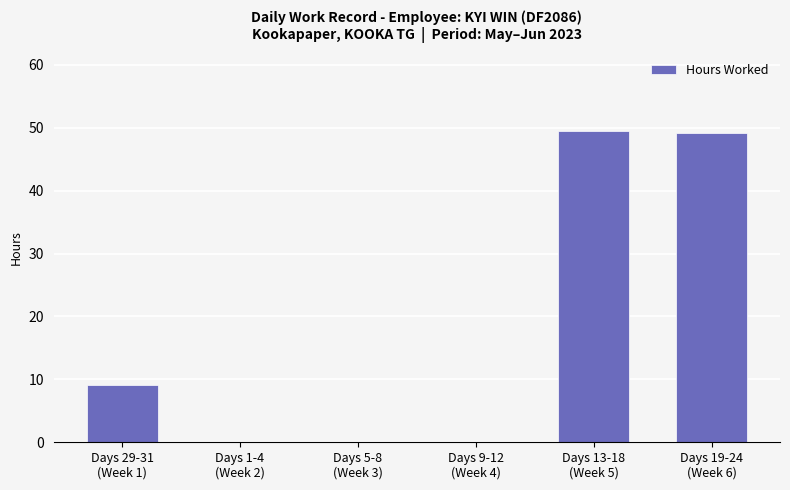

What is the sum of all values?

107.8